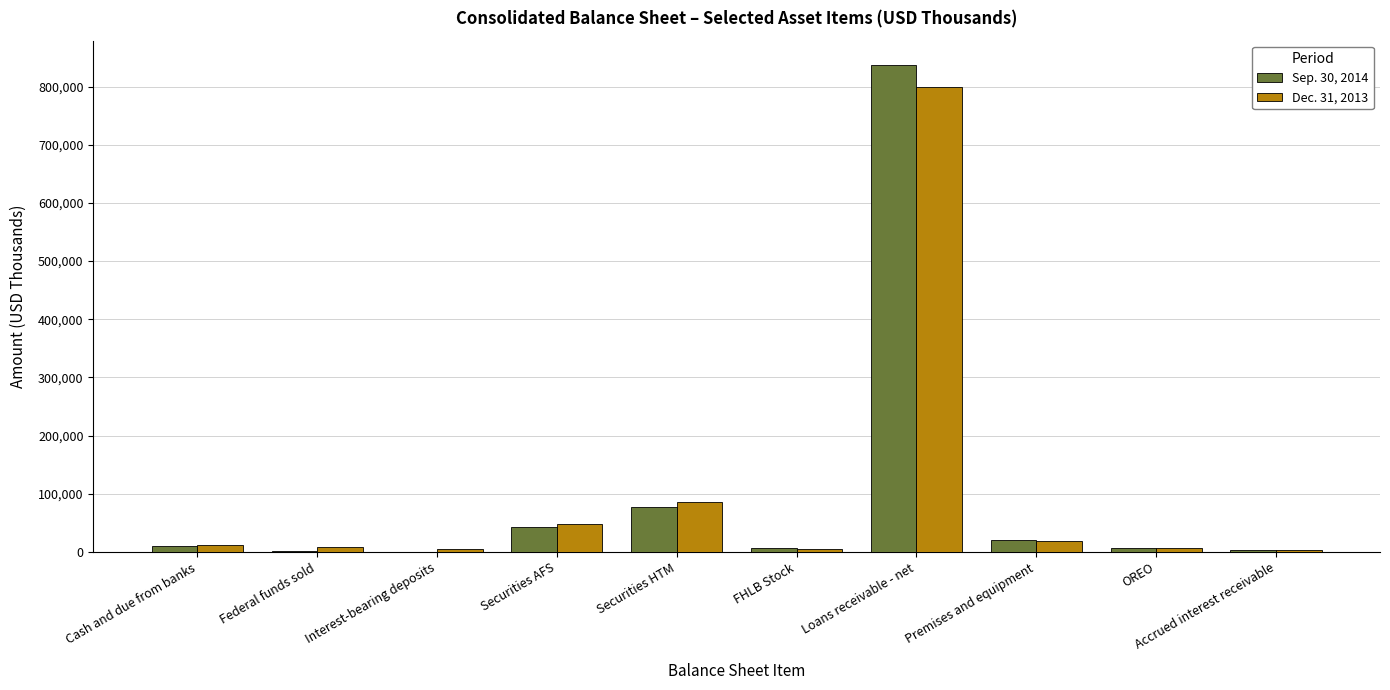

True or false: Sep. 30, 2014 has a value of 76851 at Securities HTM.

True